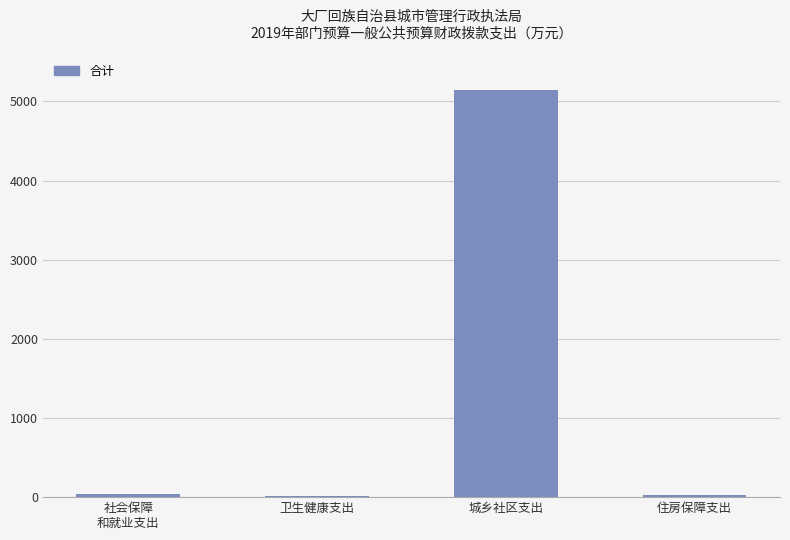

What is the ratio of the value at 住房保障支出 to the value at 卫生健康支出?

1.7